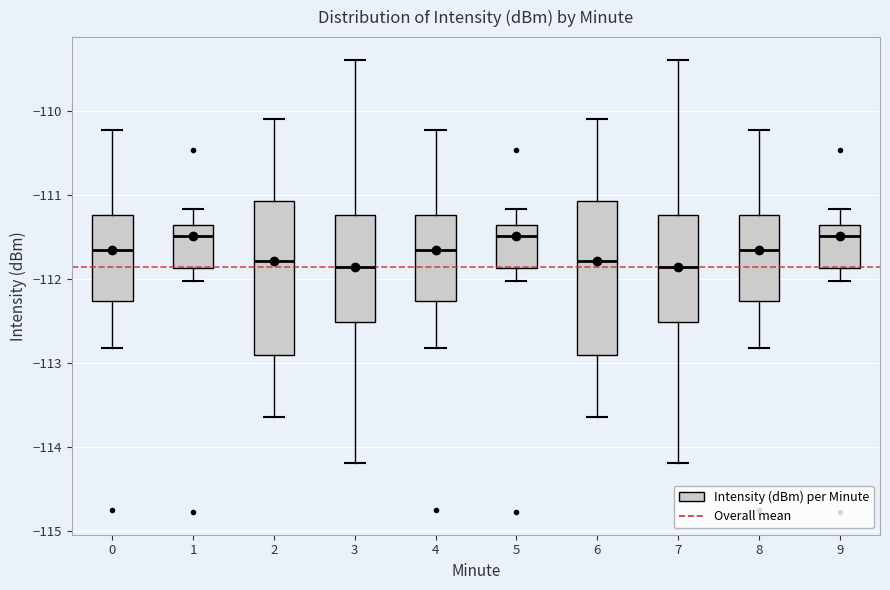

Reading left to right, transcribe this box plot: for each box, give where its median line is, the range the box spans, and where its two whiskers end, as read against the y-axis. The values are not printed on the chart, so give them approximately, as read against the axis.

0: median -111.7, box -112.3 to -111.2, whiskers -112.8 to -110.2
1: median -111.5, box -111.9 to -111.4, whiskers -112.0 to -111.2
2: median -111.8, box -112.9 to -111.1, whiskers -113.6 to -110.1
3: median -111.9, box -112.5 to -111.2, whiskers -114.2 to -109.4
4: median -111.7, box -112.3 to -111.2, whiskers -112.8 to -110.2
5: median -111.5, box -111.9 to -111.4, whiskers -112.0 to -111.2
6: median -111.8, box -112.9 to -111.1, whiskers -113.6 to -110.1
7: median -111.9, box -112.5 to -111.2, whiskers -114.2 to -109.4
8: median -111.7, box -112.3 to -111.2, whiskers -112.8 to -110.2
9: median -111.5, box -111.9 to -111.4, whiskers -112.0 to -111.2